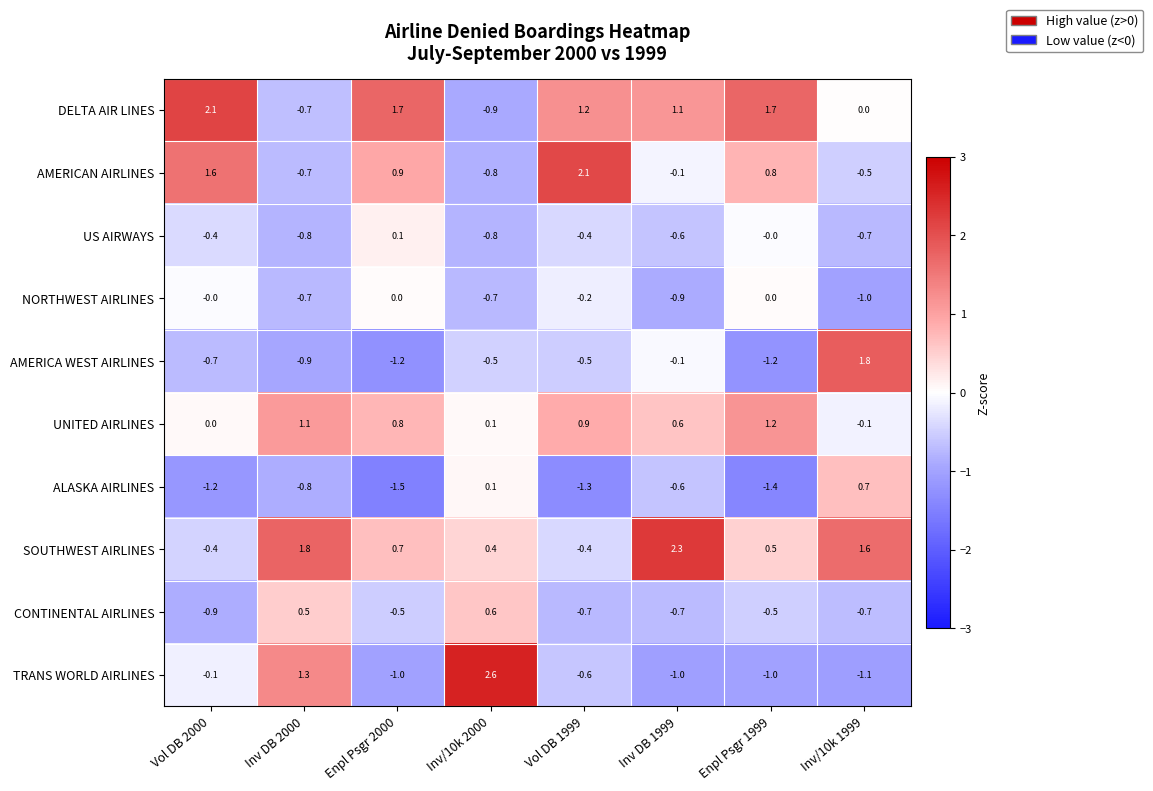

Which series has the widest spread of values?

TRANS WORLD AIRLINES